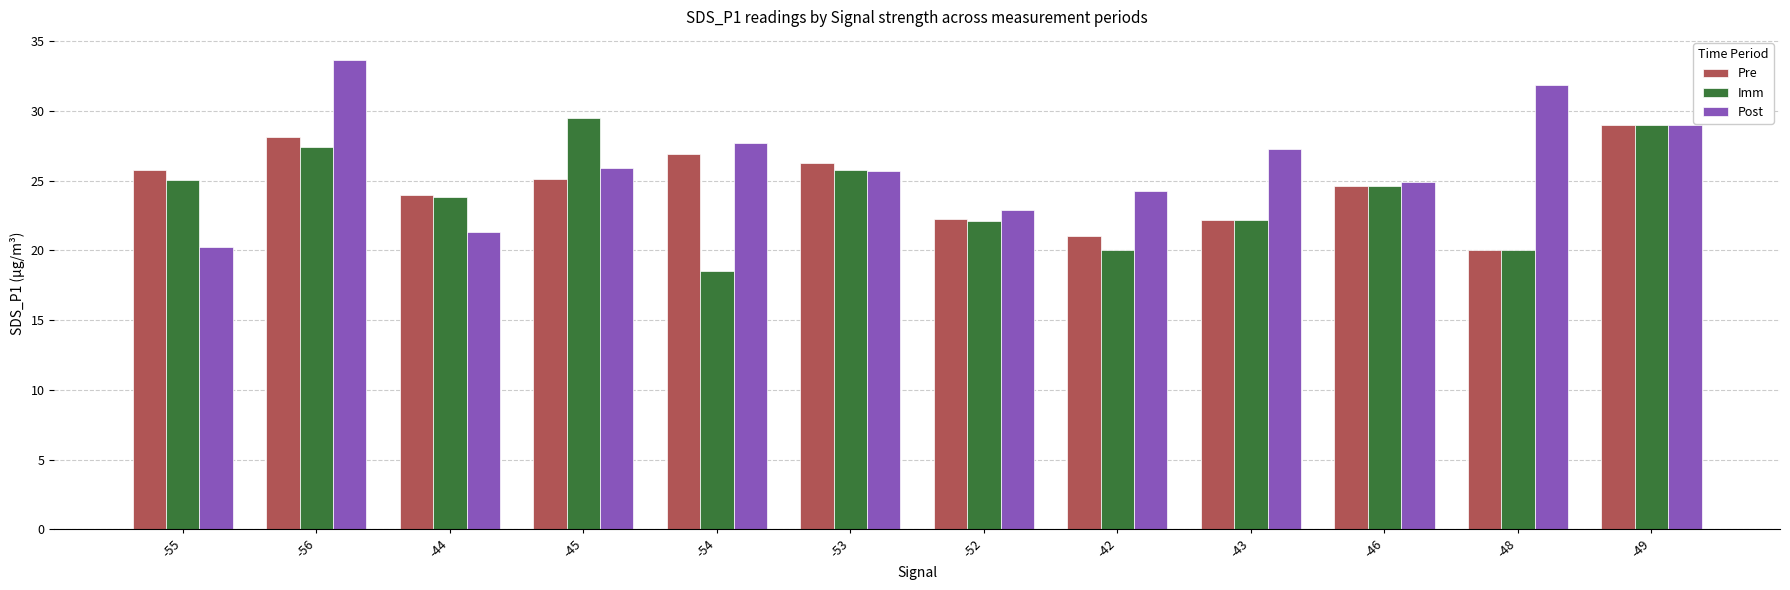

What is the minimum value for Post?

20.2